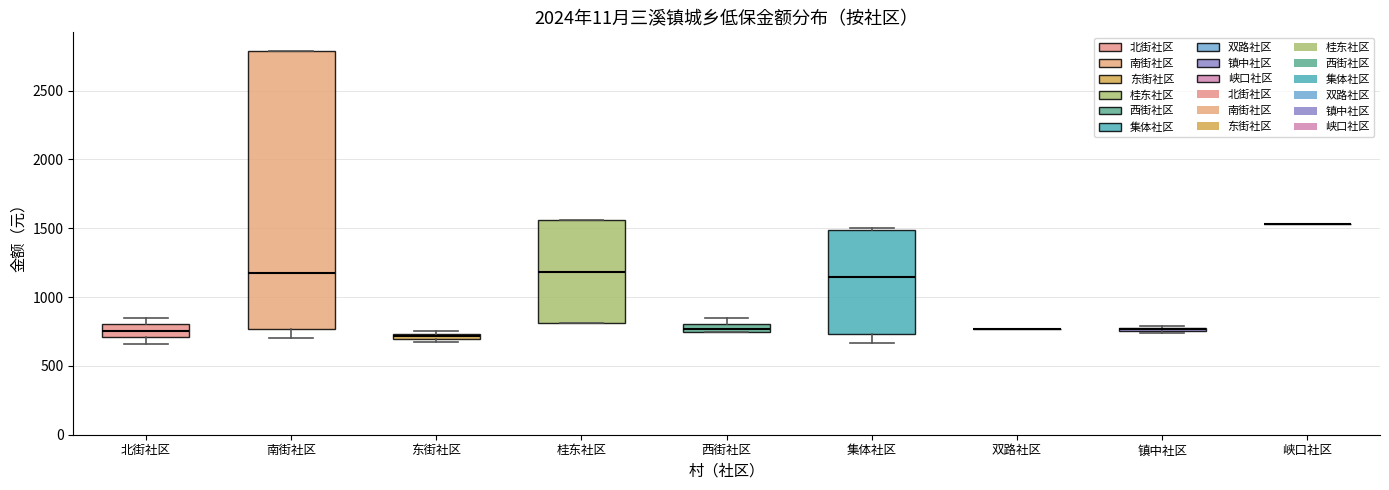

Where is the lower edge of the box for 桂东社区 on the y-axis? The values are not printed on the chart, so give them approximately, as read against the axis.

800